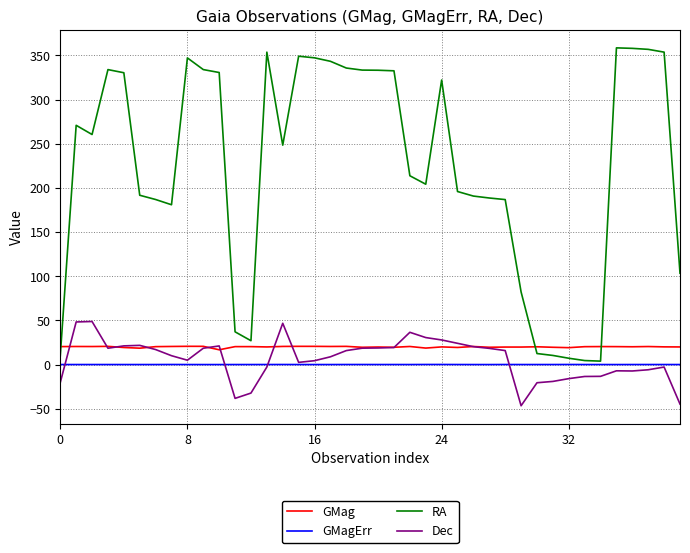

Which series has the largest range (max minus min)?

RA